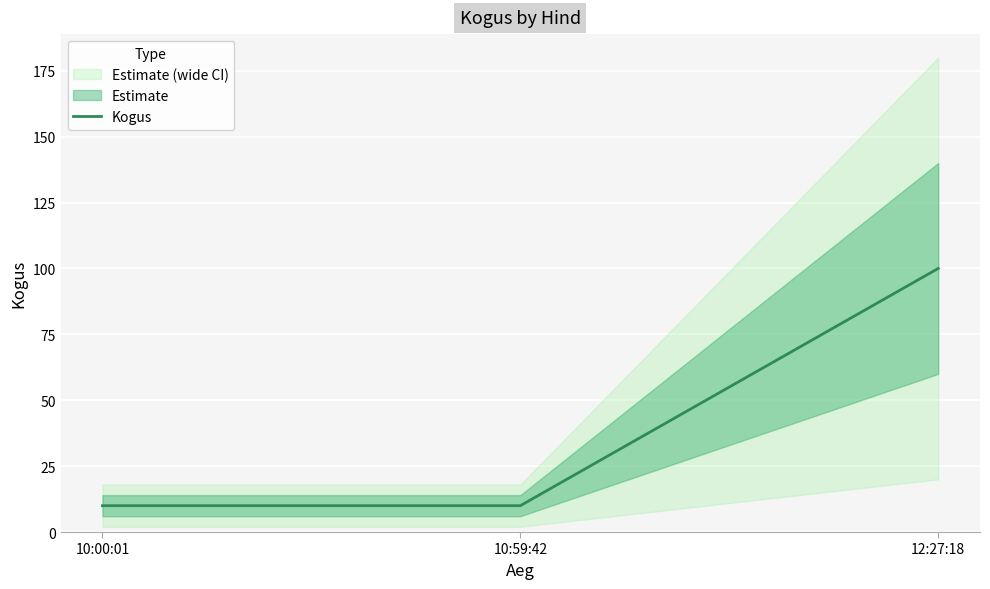

Which category has the lowest value across all series?

10:00:01